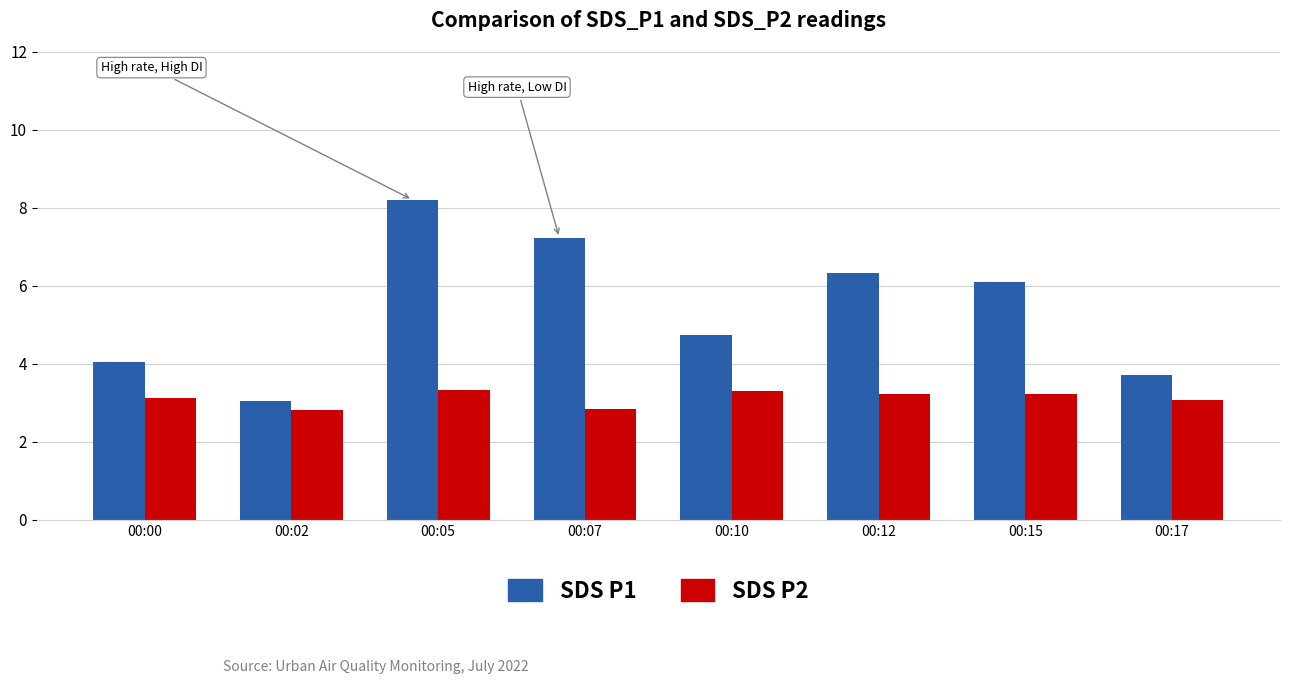

What is the sum of the SDS P2 values at 00:10 and 00:00?

6.4